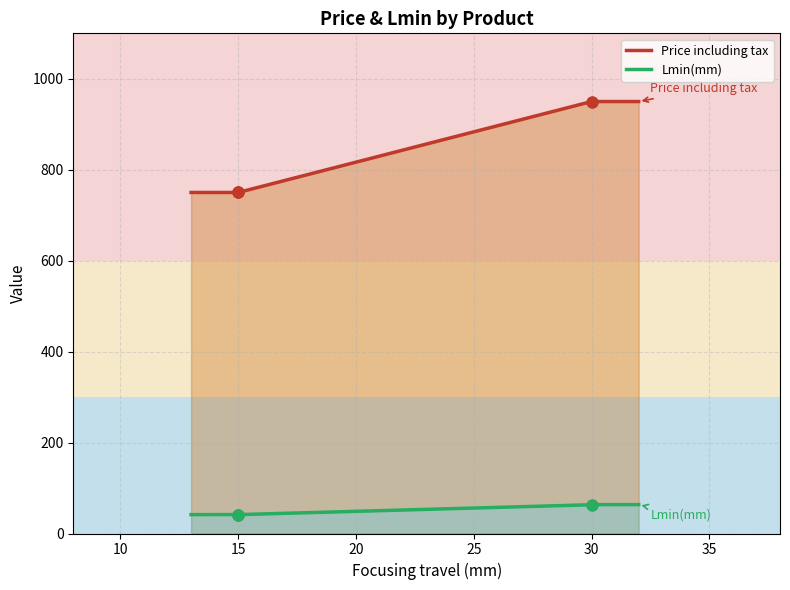

What is the total value across all series at 15?

791.5